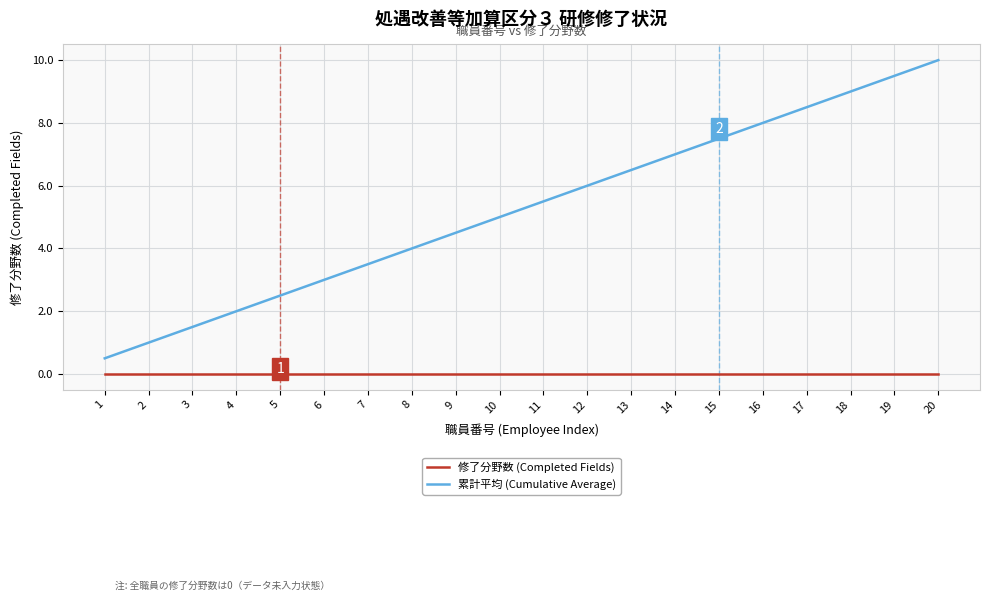

Is the value of 累計平均 (Cumulative Average) at 15 greater than the value of 修了分野数 (Completed Fields) at 3?

Yes